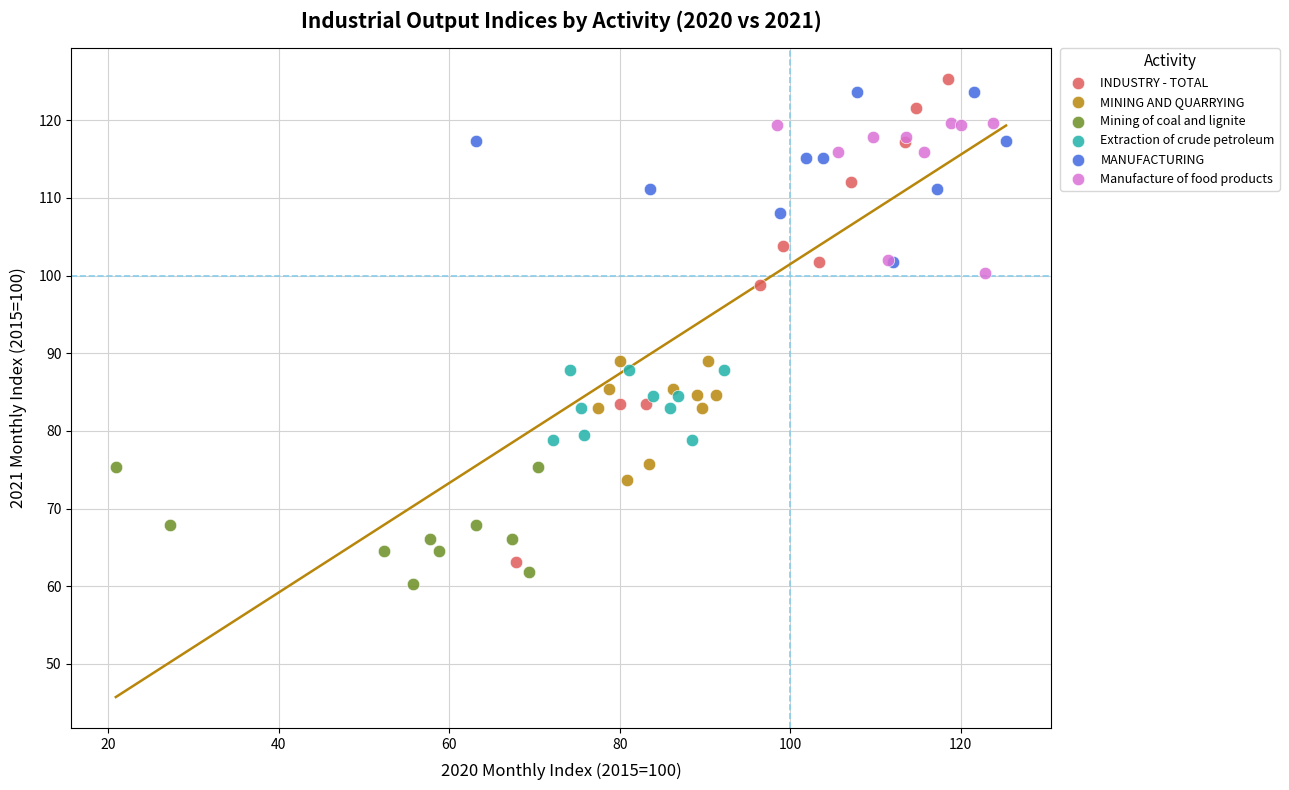

Which series has the widest spread of Y values?

INDUSTRY - TOTAL